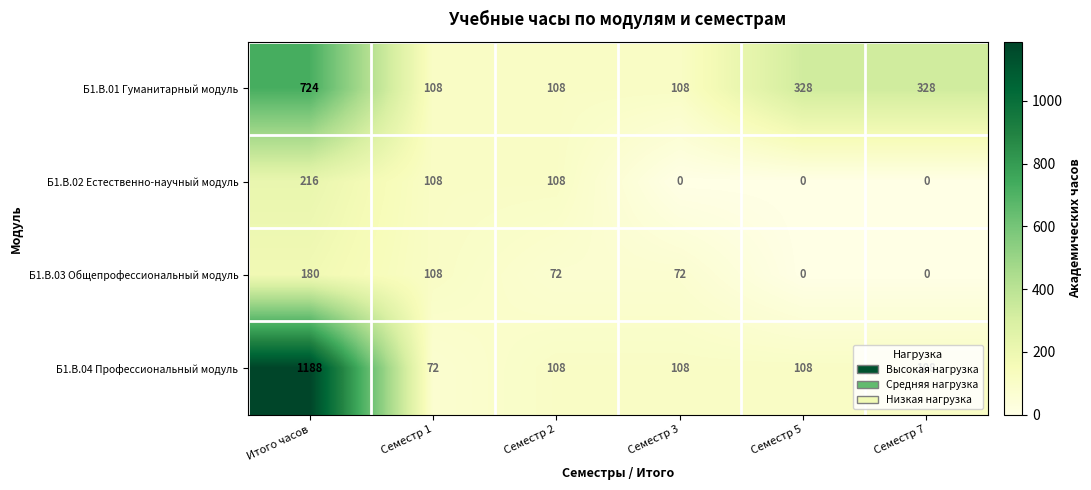

What is the total value across all series at Семестр 1?

396